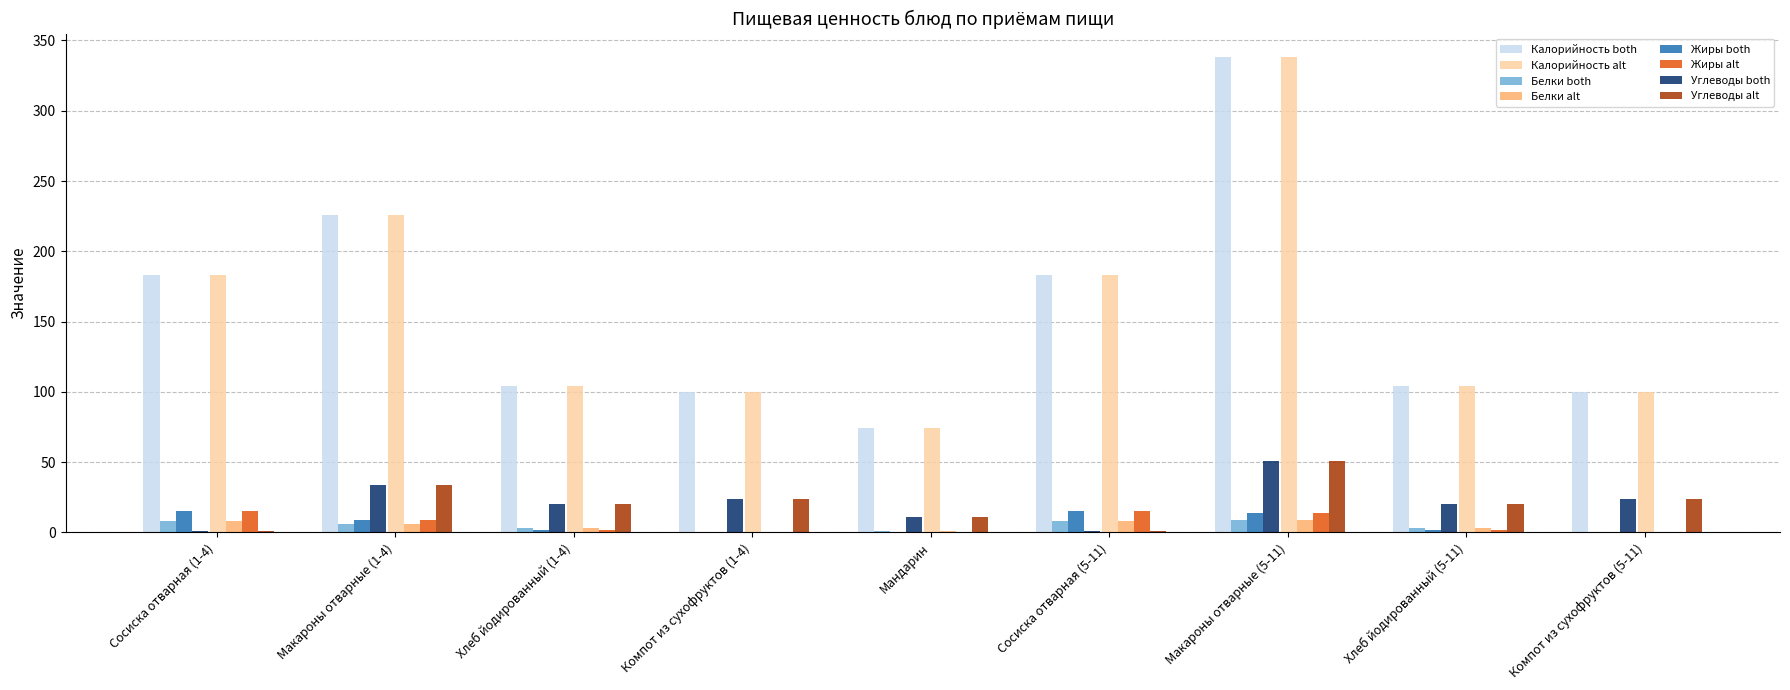

What is the sum of all Калорийность both values?

1412.0